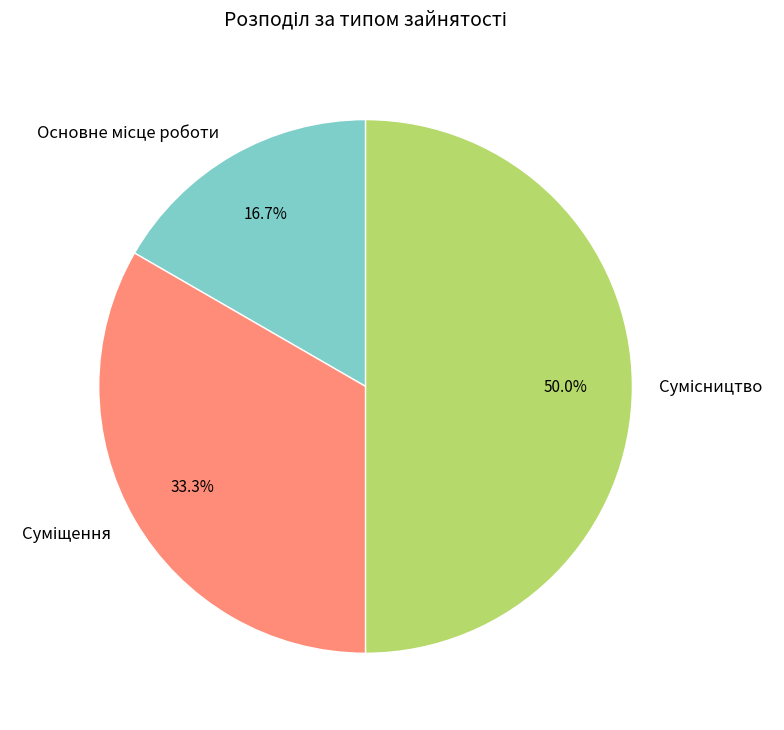

Is it true that Основне місце роботи is 17% of the pie?

True